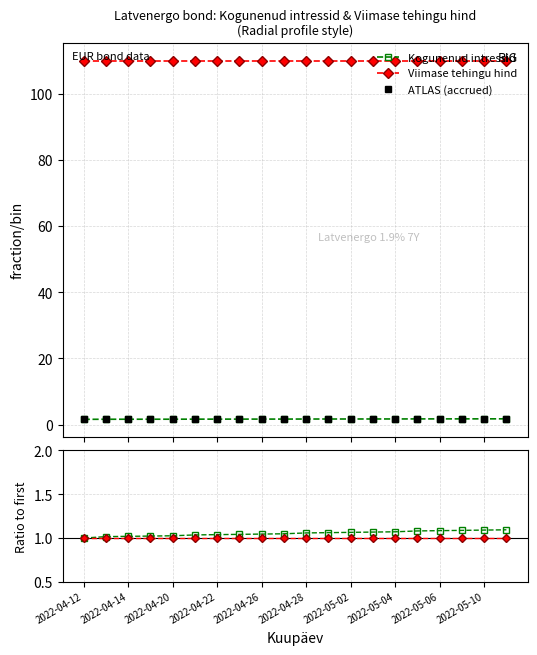

What is the sum of the ATLAS (accrued) values at 18 and 2022-04-14?

3.4